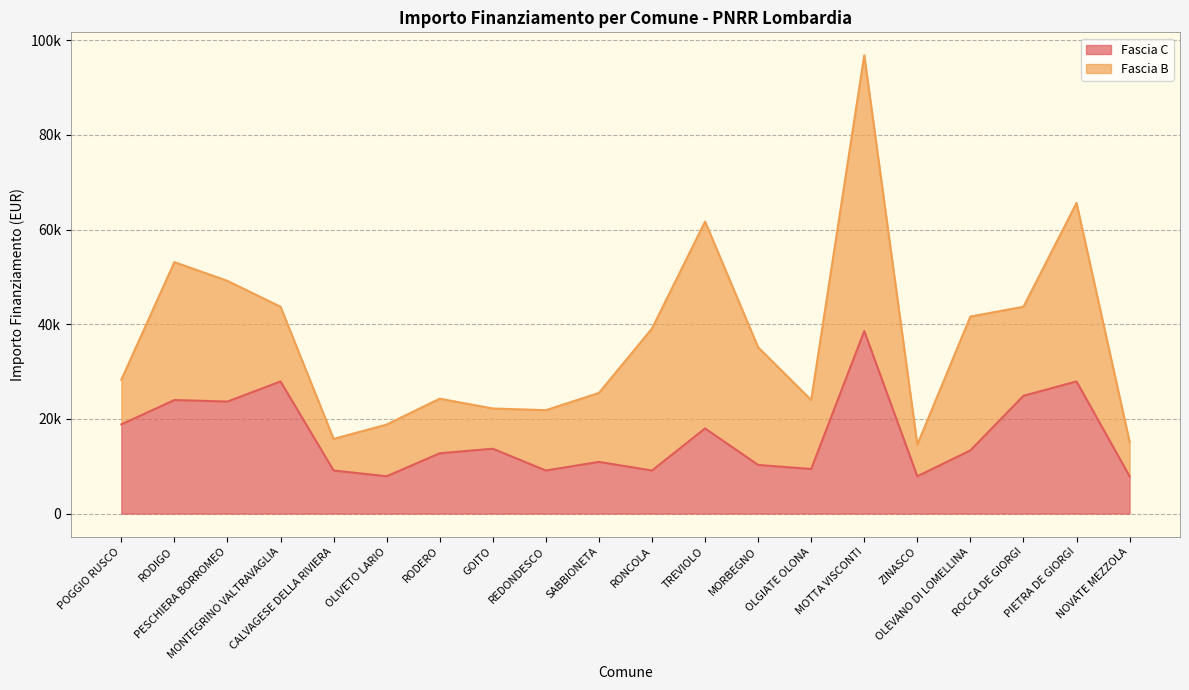

Reading right to left, extract all data points from this chart.

7891	27922	24887	13354	7891	38565	9427	10284	17997	9105	10926	9105	13712	12747	7891	9105	27922	23673	23996	18854